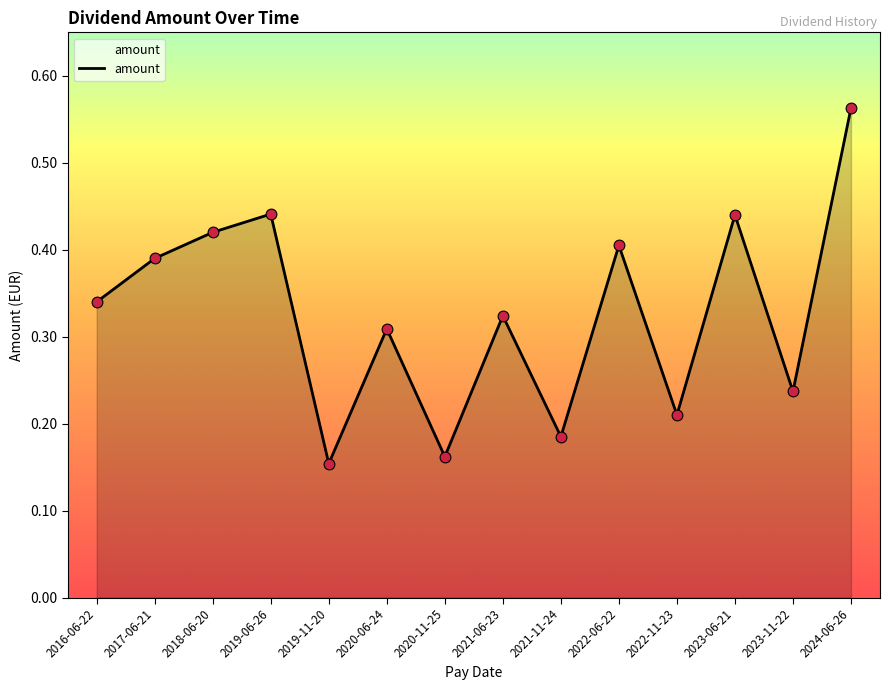

Which has a higher value, 2017-06-21 or 2020-11-25?

2017-06-21